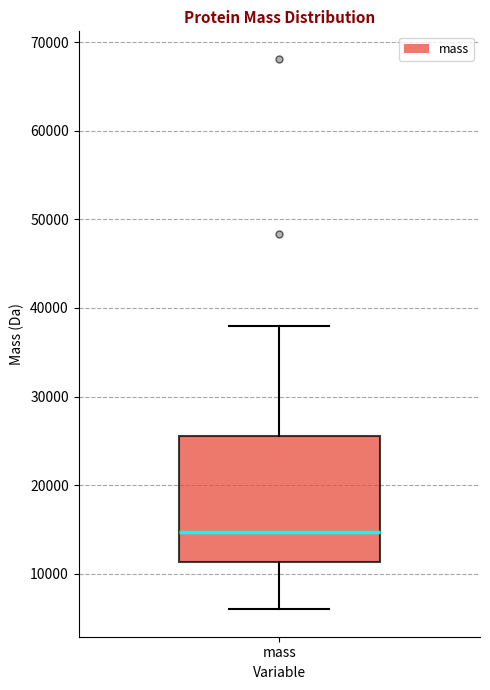

Transcribe this box plot: give where the median line is, the range the box spans, and where the two whiskers end, as read against the y-axis. The values are not printed on the chart, so give them approximately, as read against the axis.

median 15000, box 11000 to 26000, whiskers 6000 to 38000